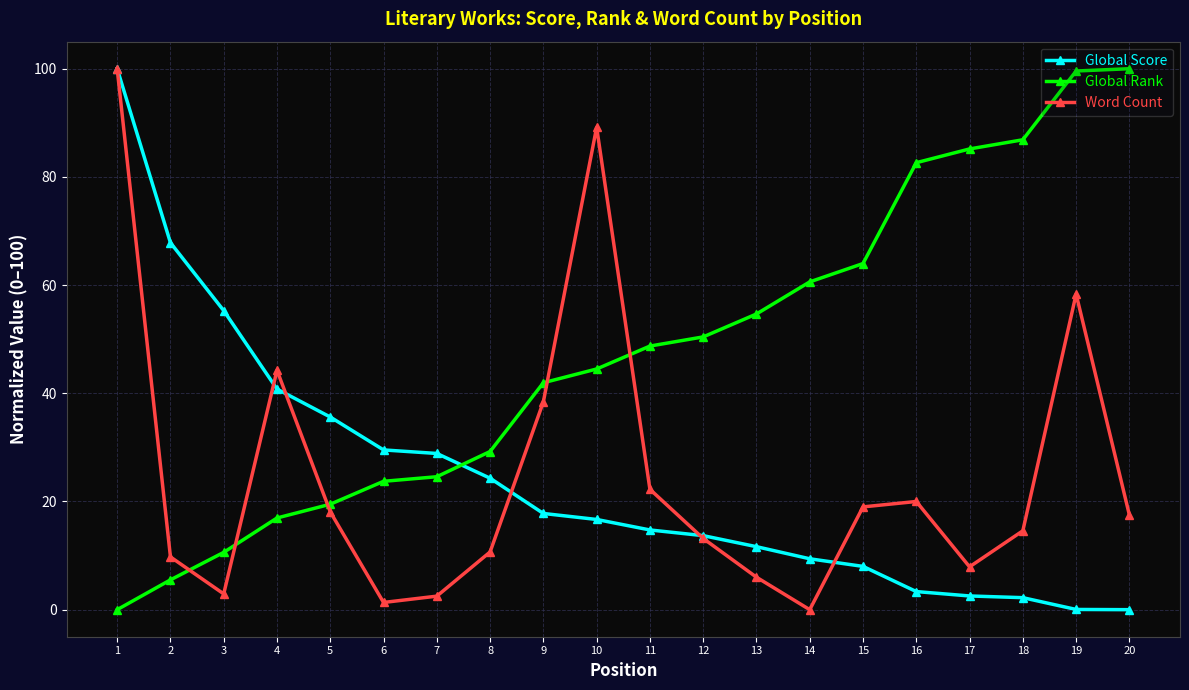

At 10, list the series in order from largest to smallest.

Word Count, Global Rank, Global Score